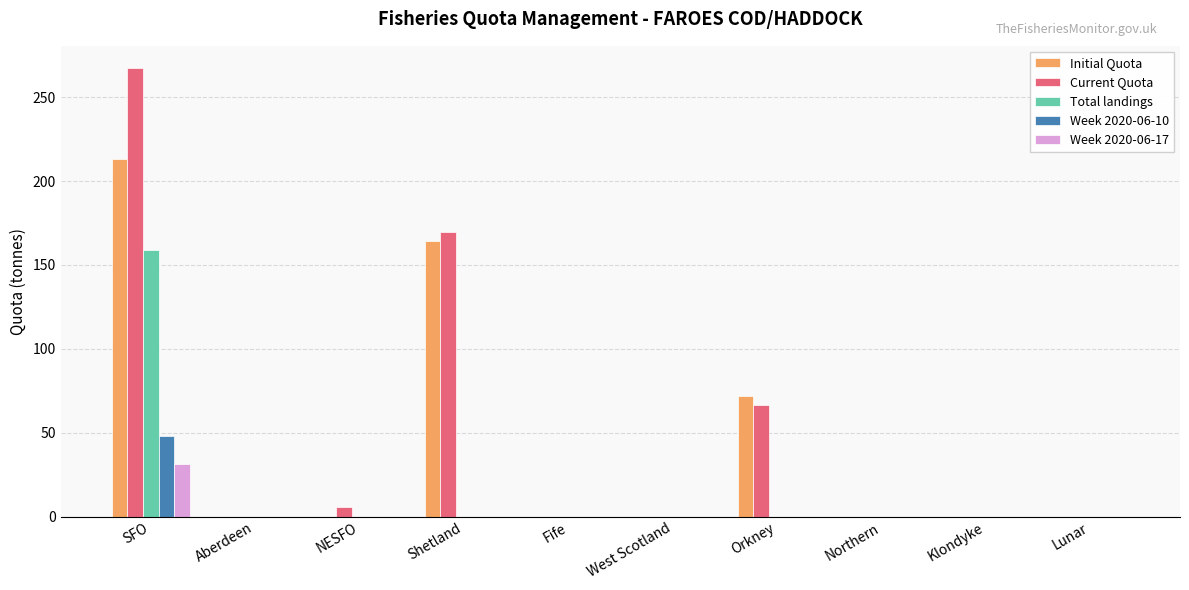

Between SFO and Aberdeen, which series saw the biggest shift?

Current Quota